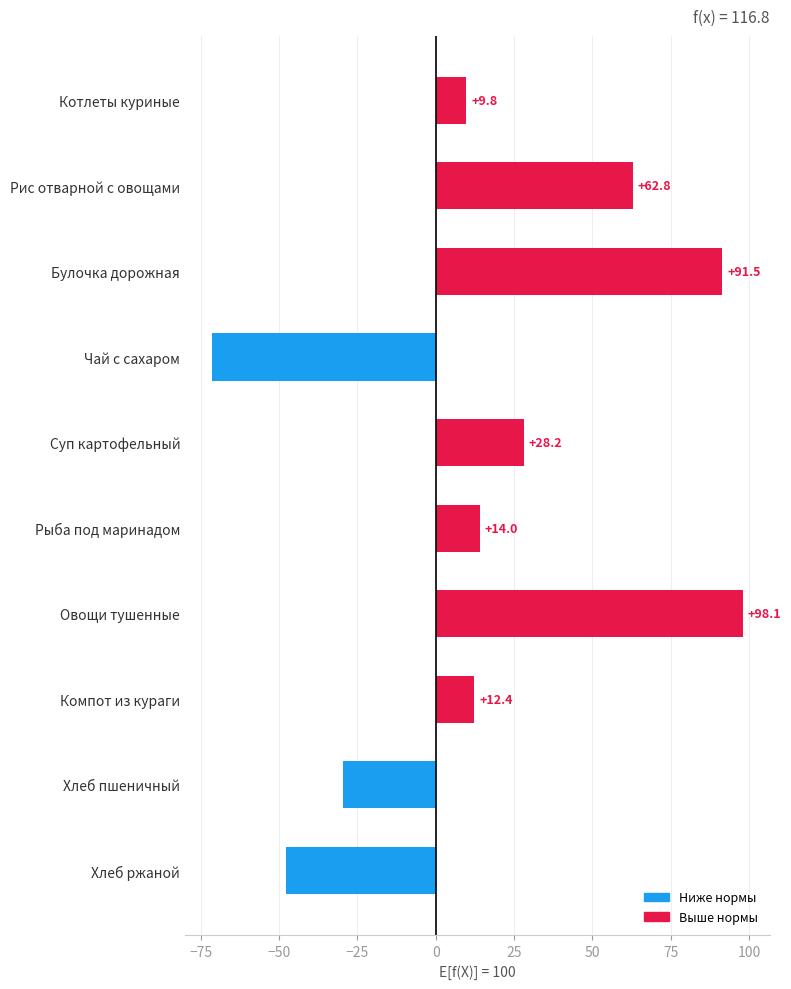

What is the ratio of the value at Компот из кураги to the value at Котлеты куриные?

1.3